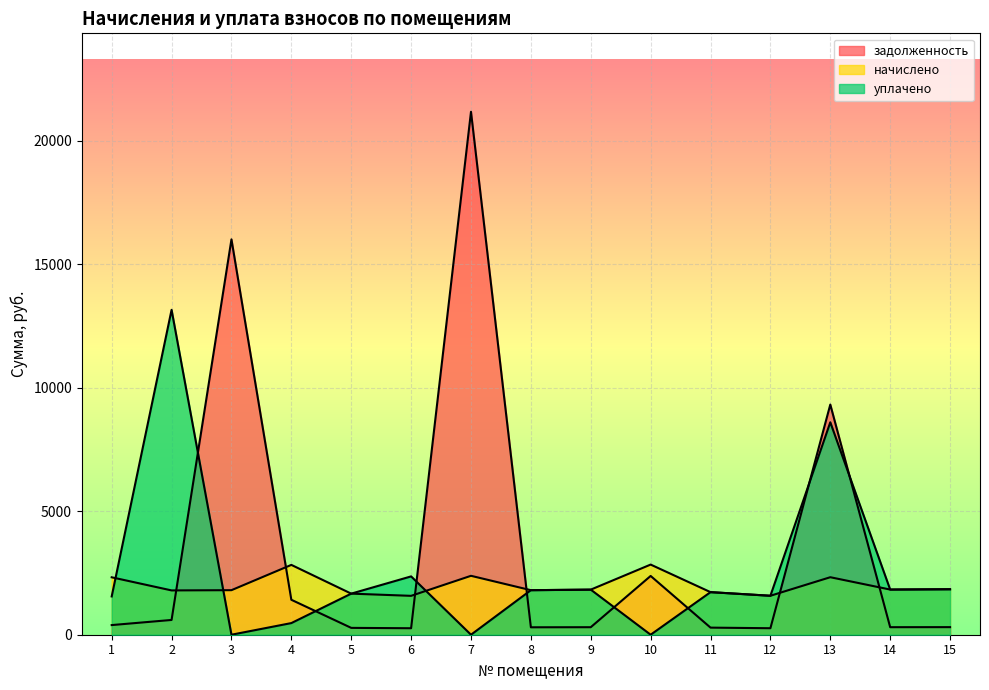

True or false: уплачено and задолженность intersect in this chart.

True